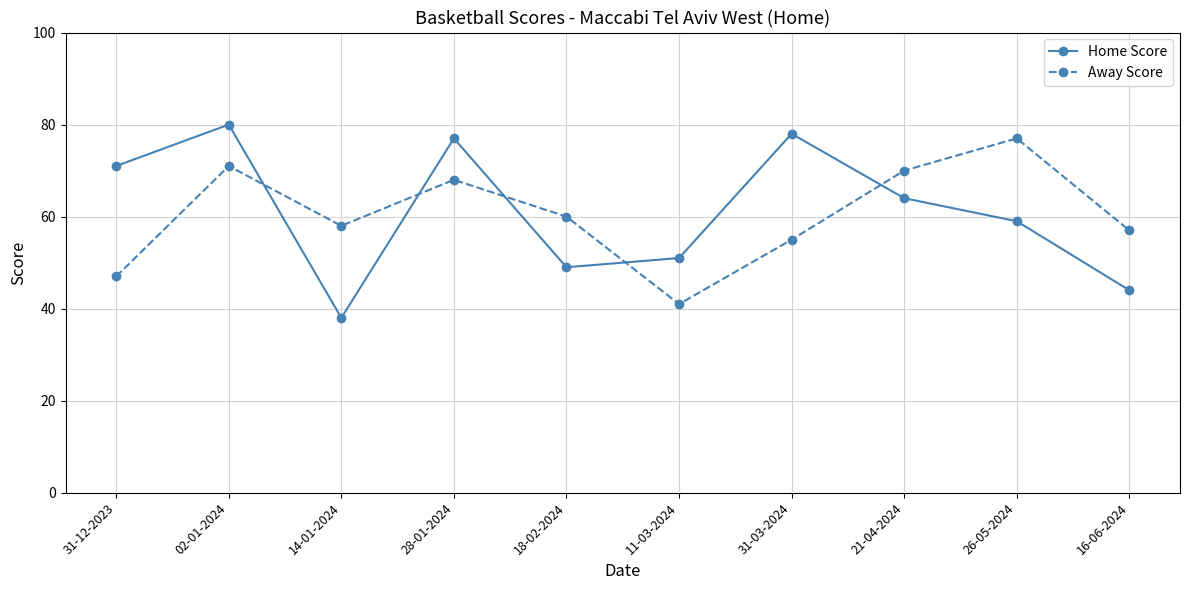

True or false: Away Score has a value of 92 at 21-04-2024.

False